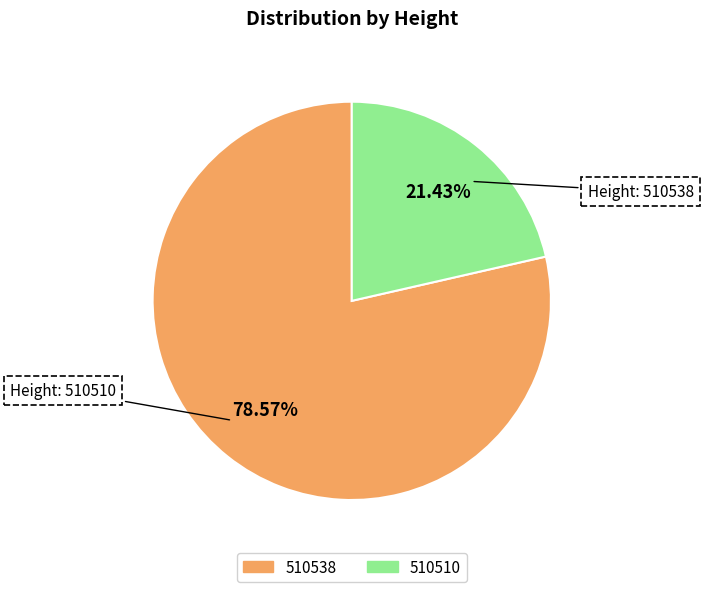

To the nearest percent, what is the combined percentage of 510538 and 510510?

100%